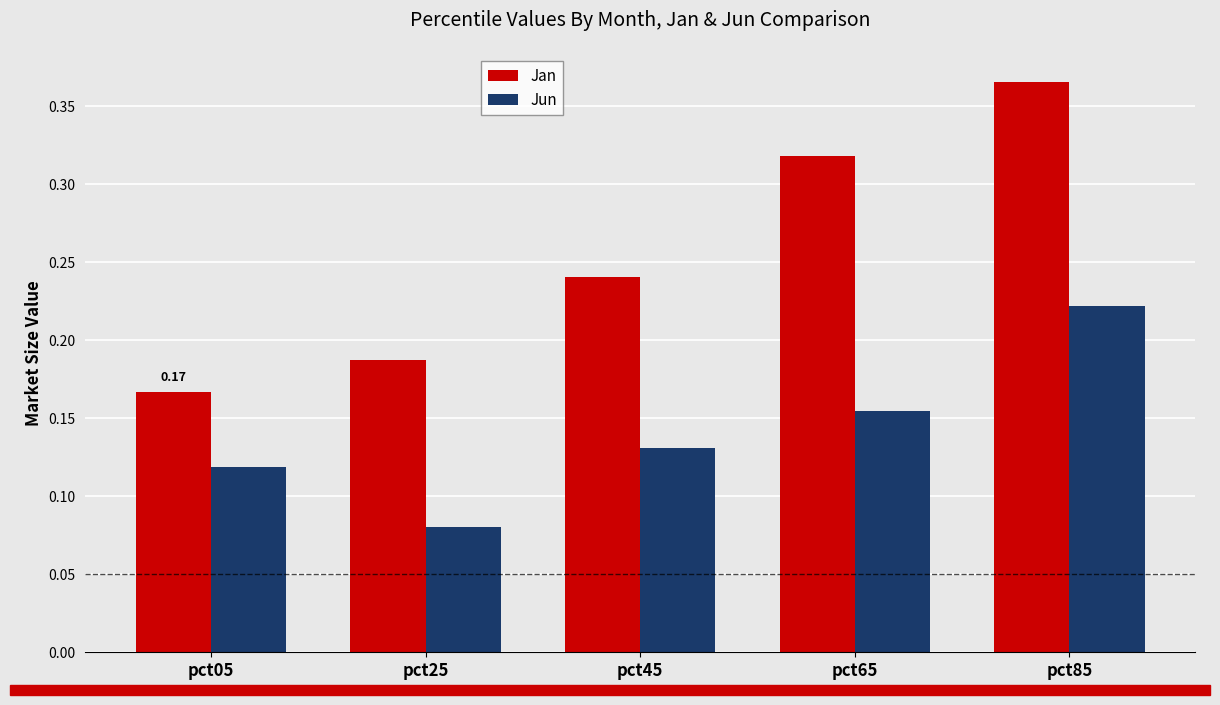

Rank the categories by Jun value from lowest to highest.

pct25, pct05, pct45, pct65, pct85